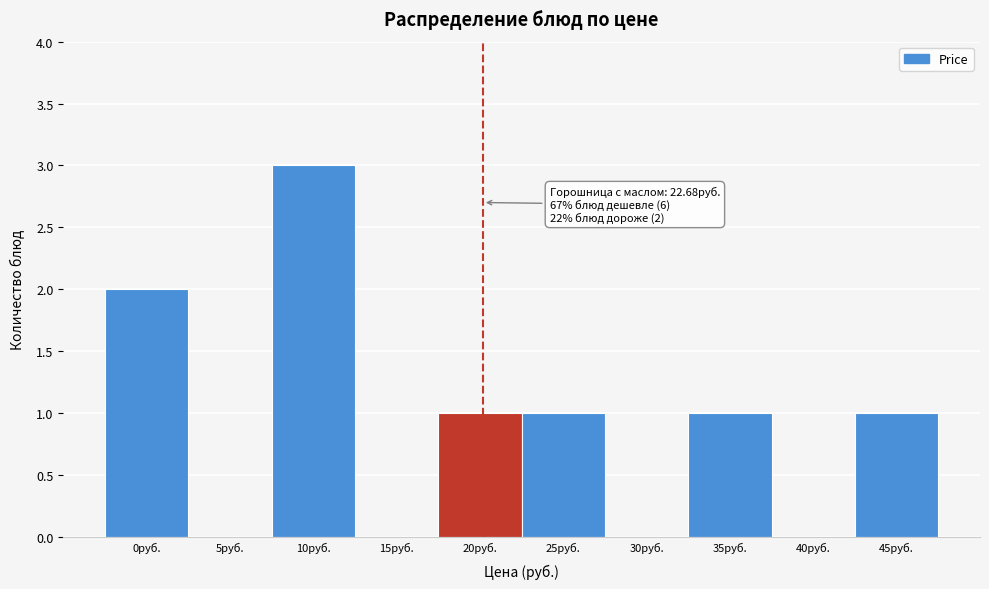

Reading left to right, what are all the values shown in this chart?

0руб.=2	5руб.=0	10руб.=3	15руб.=0	20руб.=1	25руб.=1	30руб.=0	35руб.=1	40руб.=0	45руб.=1